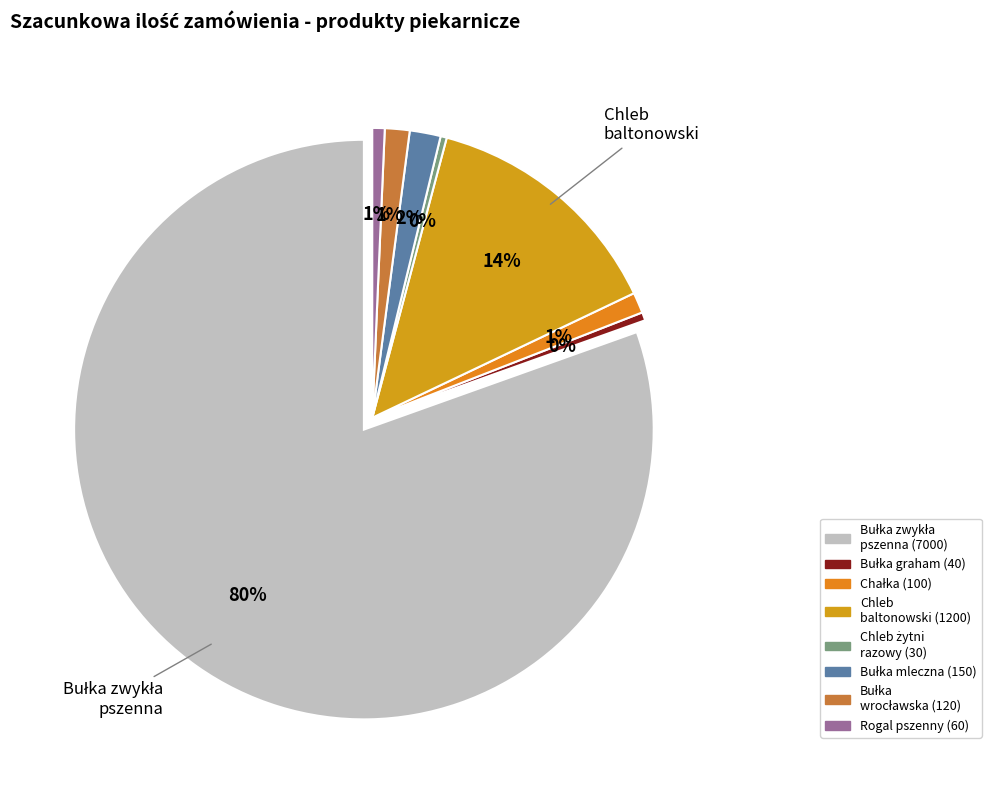

What is the change in value from Chałka kruszanką to Bułka mleczna?

+50